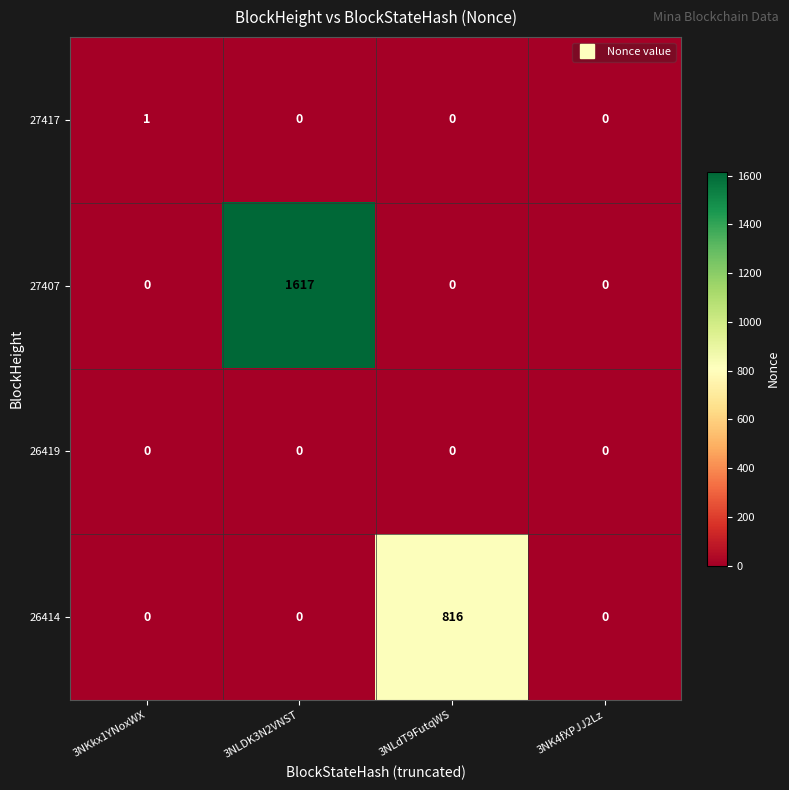

At which category is the sum across all series the highest?

3NLDK3N2VNST